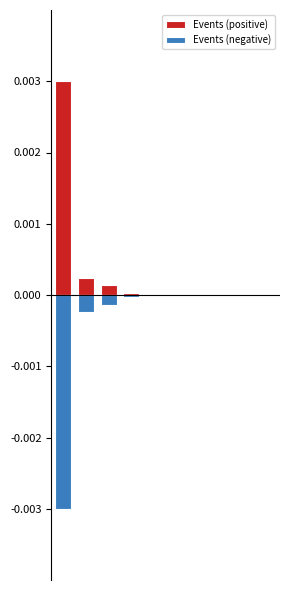

What are all the series names shown in the legend?

Events (positive), Events (negative)